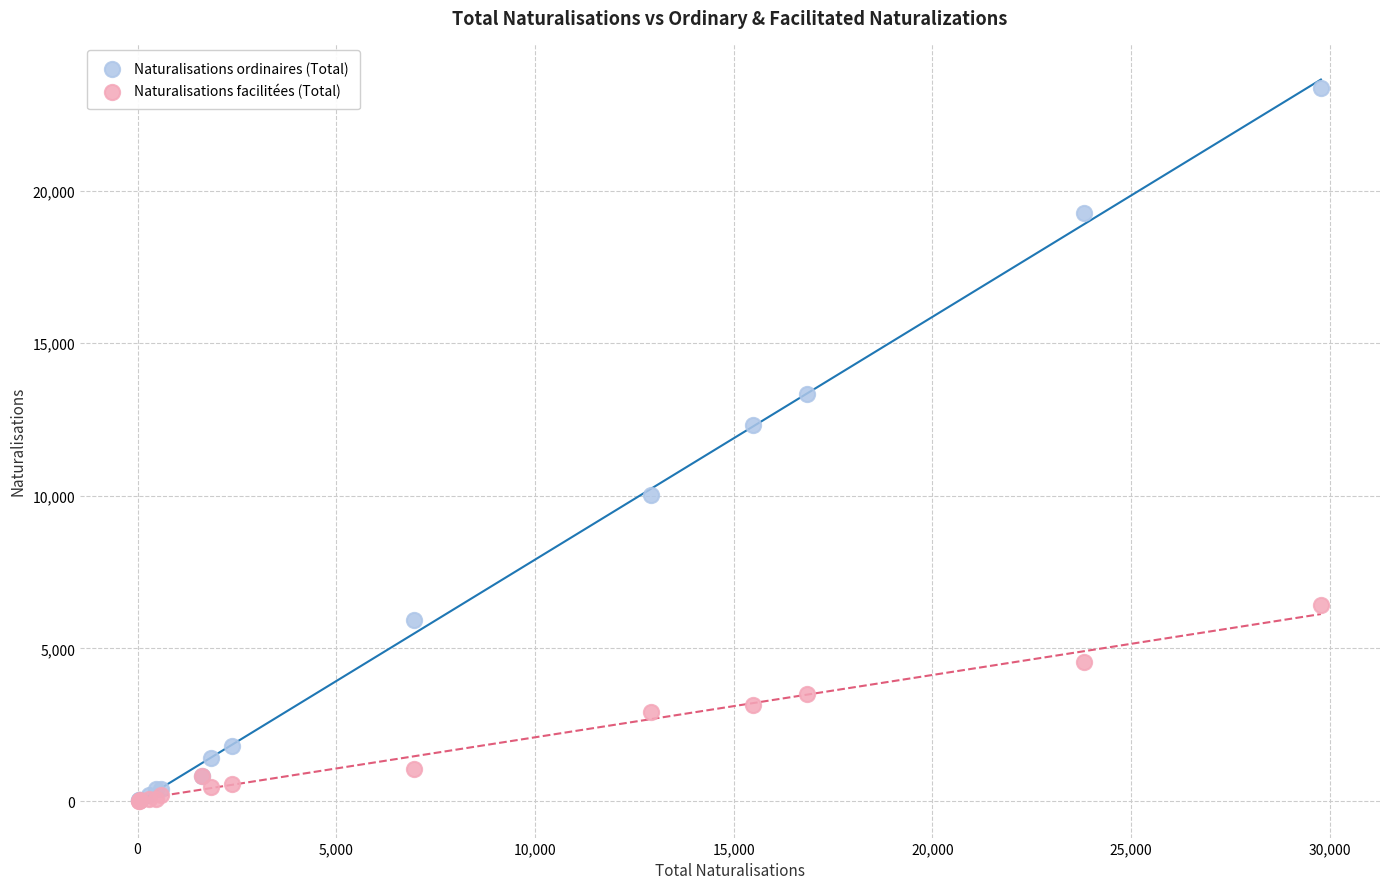

Across all series, what Y value is closest to 11678?

12334